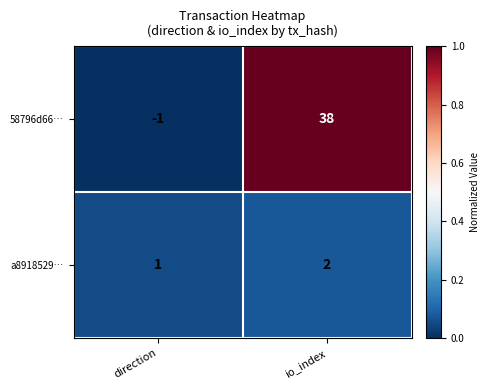

Count the number of categories in the chart.

2